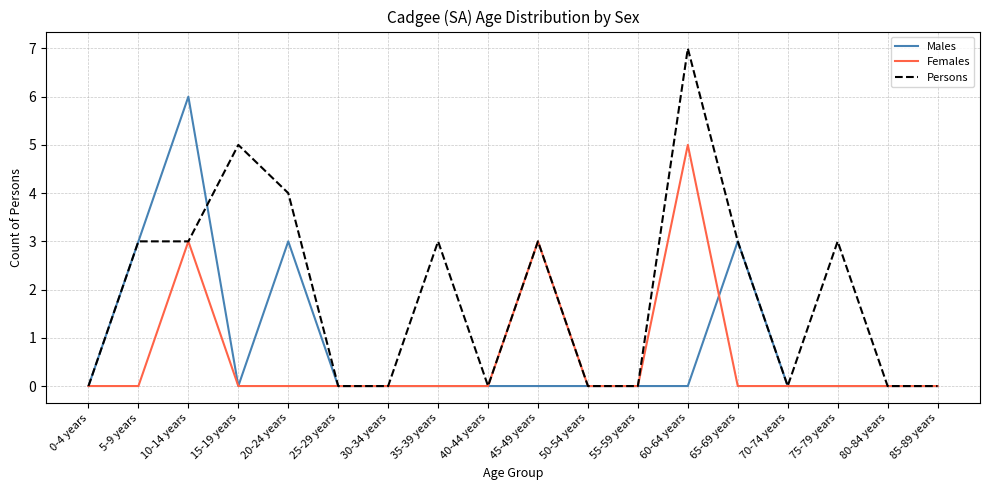

The value of Females at 60-64 years is 8. True or false?

False